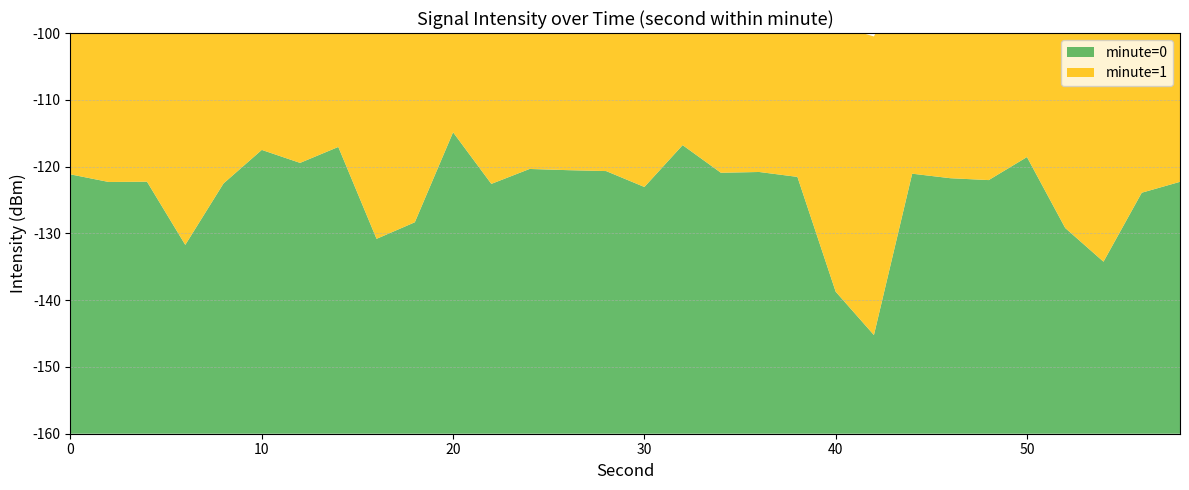

Reading left to right, what are all the values shown in this chart?

minute=0: 0=-121.2	2=-122.3	4=-122.3	6=-131.7	8=-122.5	10=-117.5	12=-119.4	14=-117.1	16=-130.8	18=-128.3	20=-114.9	22=-122.6	24=-120.4	26=-120.5	28=-120.7	30=-123.1	32=-116.8	34=-120.9	36=-120.8	38=-121.5	40=-138.7	42=-145.2	44=-121.1	46=-121.7	48=-122.0	50=-118.6	52=-129.2	54=-134.2	56=-123.9	58=-122.3
minute=1: 0=-121.7	2=-120.1	4=-115.3	6=-127.7	8=-124.0	10=-119.8	12=-117.2	14=-129.3	16=-116.9	18=-124.5	20=-120.1	22=-115.3	24=-127.7	26=-124.0	28=-119.8	30=-117.2	32=-129.3	34=-116.9	36=-124.5	38=-121.7	40=-120.1	42=-115.3	44=-127.7	46=-124.0	48=-119.8	50=-117.2	52=-129.3	54=-116.9	56=-124.5	58=-121.7